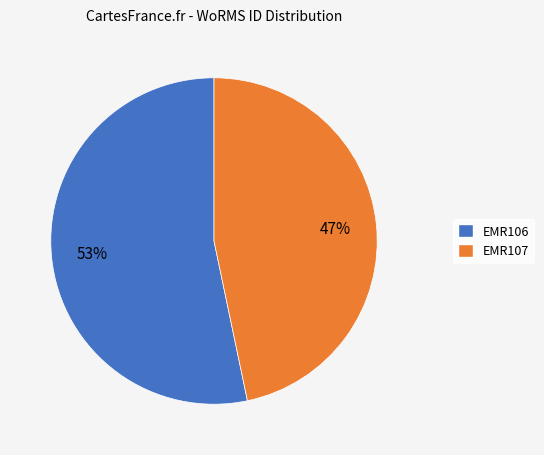

How many slices are in this pie chart?

2